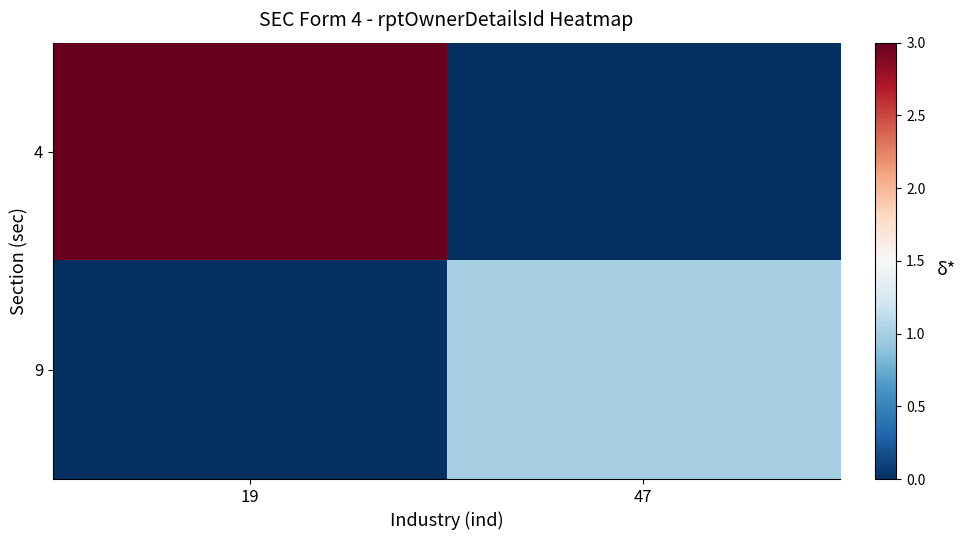

Reading right to left, transcribe all the data shown in this chart.

4: 47=0	19=3
9: 47=1	19=0